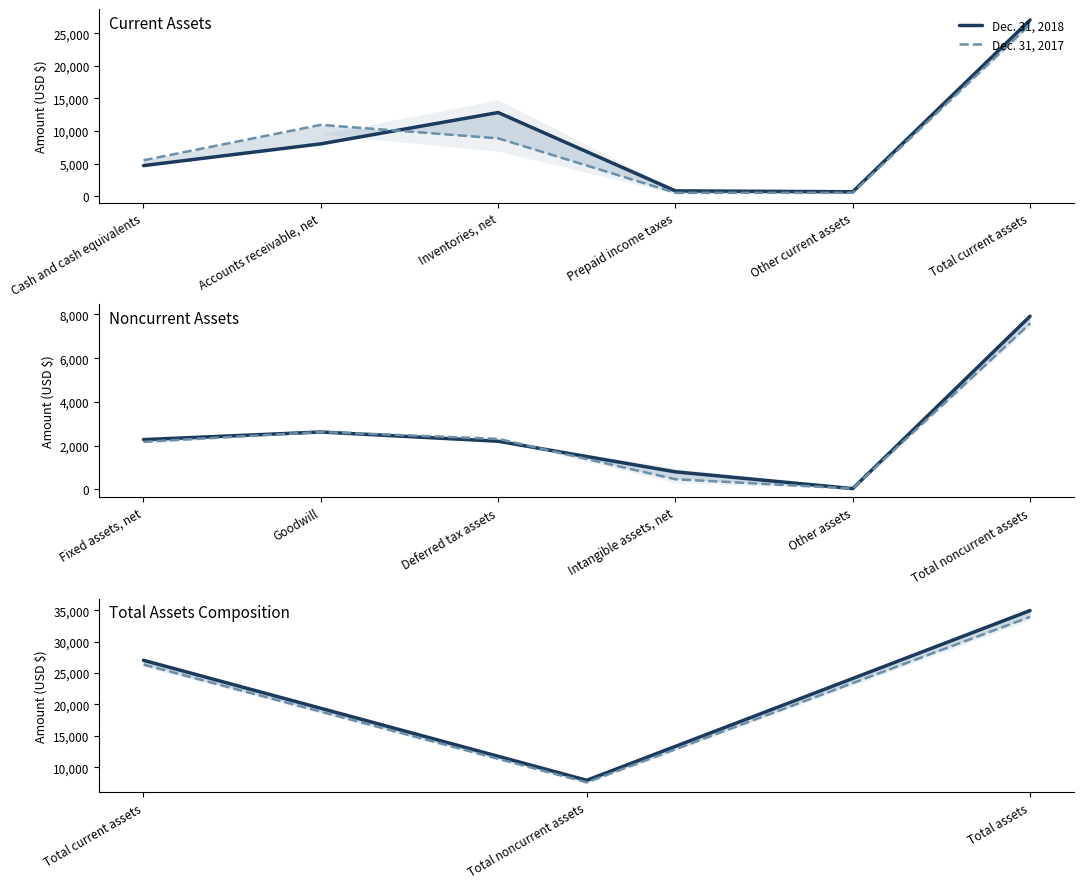

What is the label of the 2nd point from the left?

Total noncurrent assets